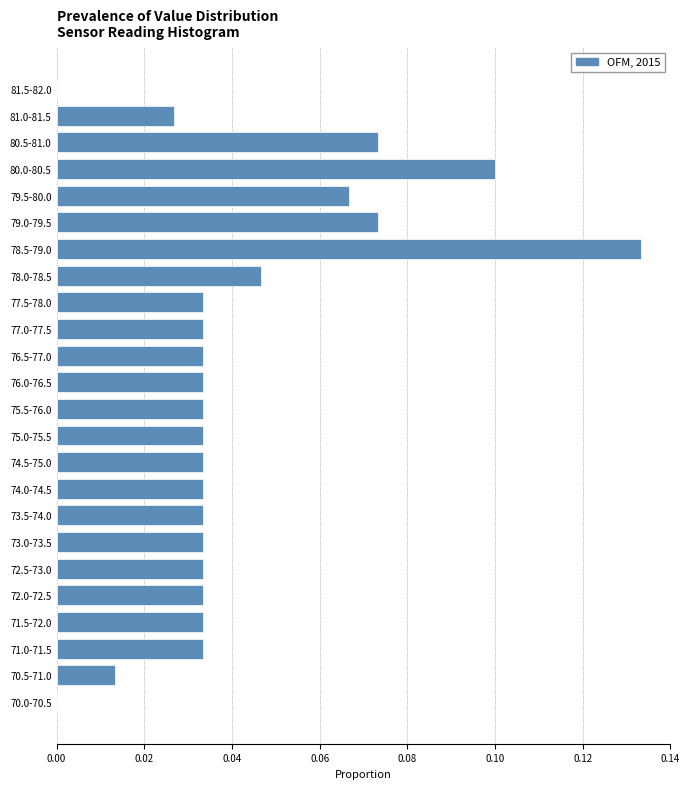

Between 77.0-77.5 and 79.0-79.5, which is larger?

79.0-79.5